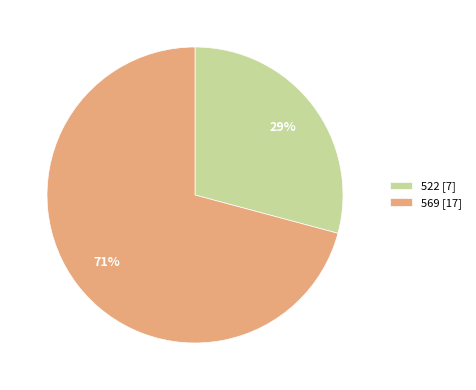

Which has a higher value, 522 or 569?

569